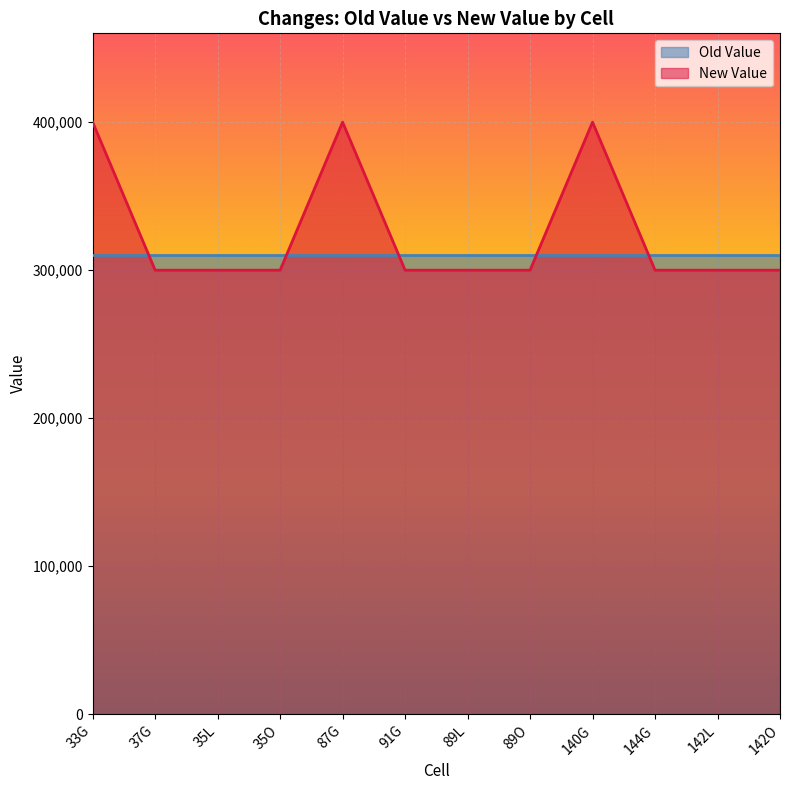

Reading left to right, extract all data points from this chart.

33G=400000	37G=300000	35L=300000	35O=300000	87G=400000	91G=300000	89L=300000	89O=300000	140G=400000	144G=300000	142L=300000	142O=300000